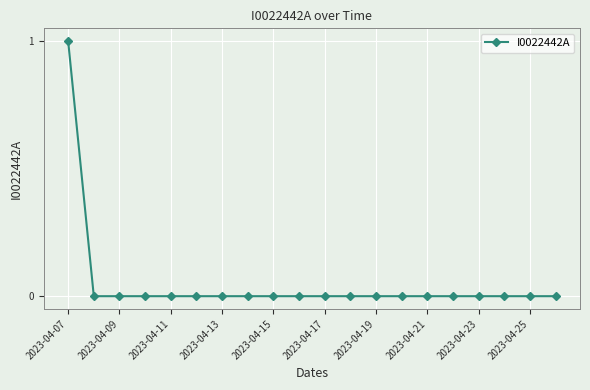

Reading left to right, transcribe all the data shown in this chart.

1	0	0	0	0	0	0	0	0	0	0	0	0	0	0	0	0	0	0	0